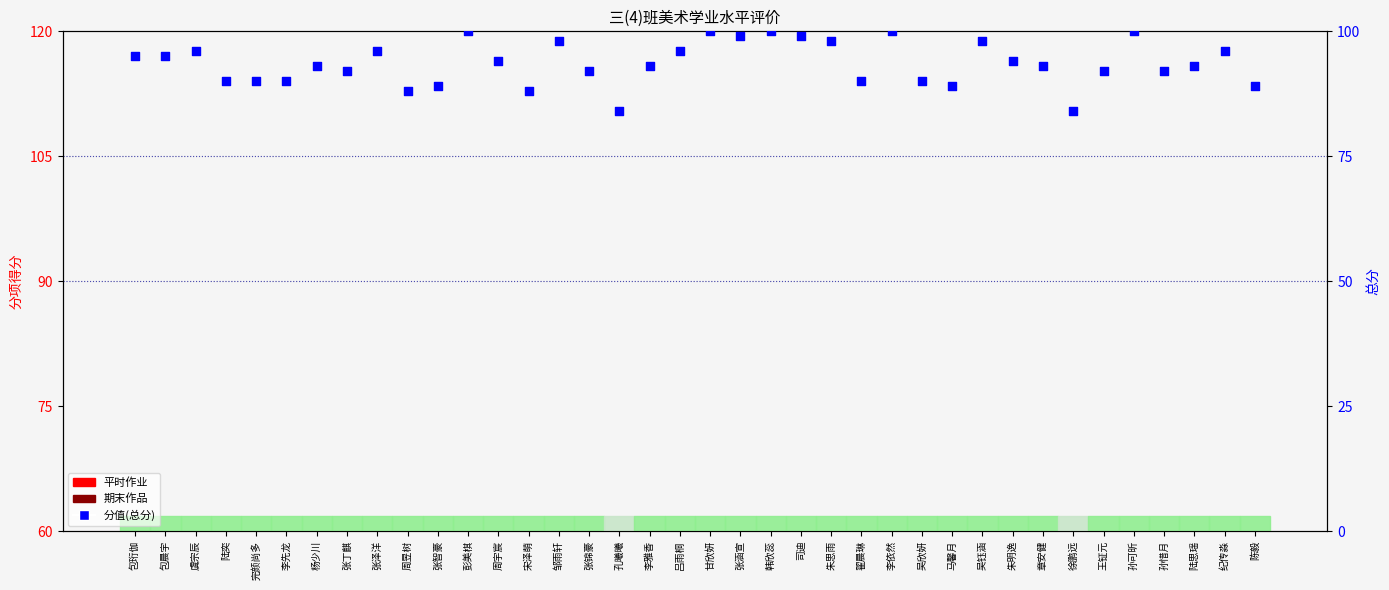

Which series has the largest total across all categories?

分值(总分)